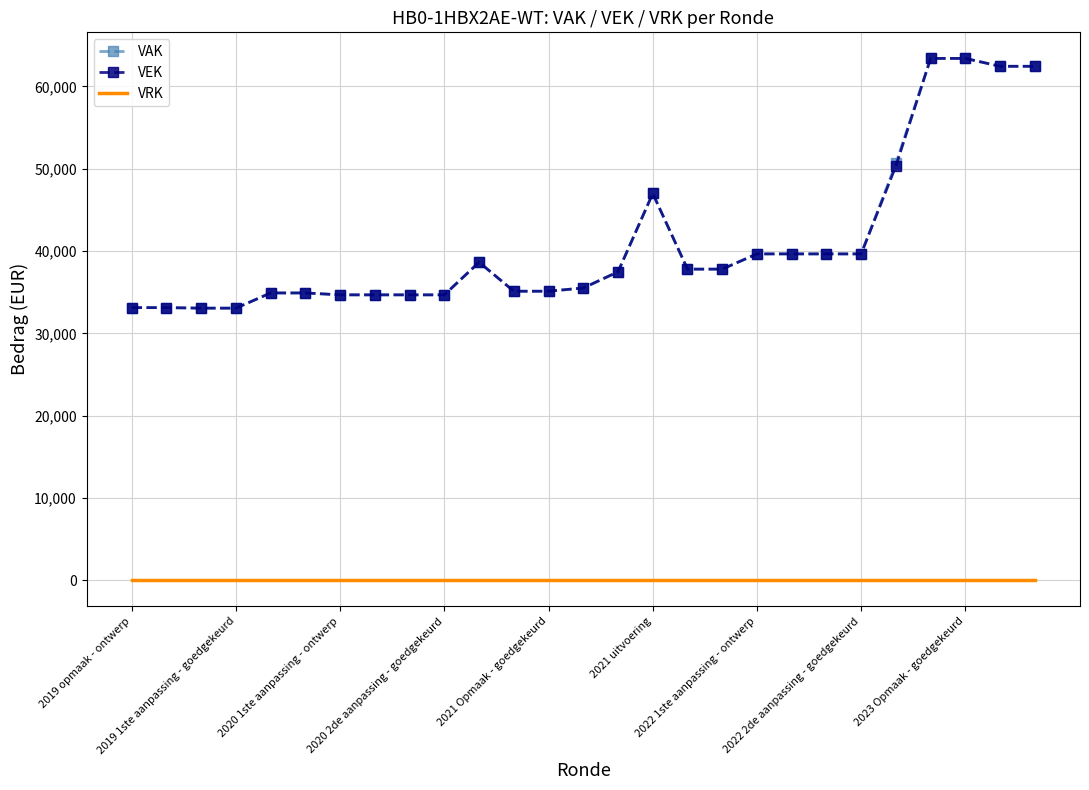

True or false: VRK and VEK cross at least once.

False